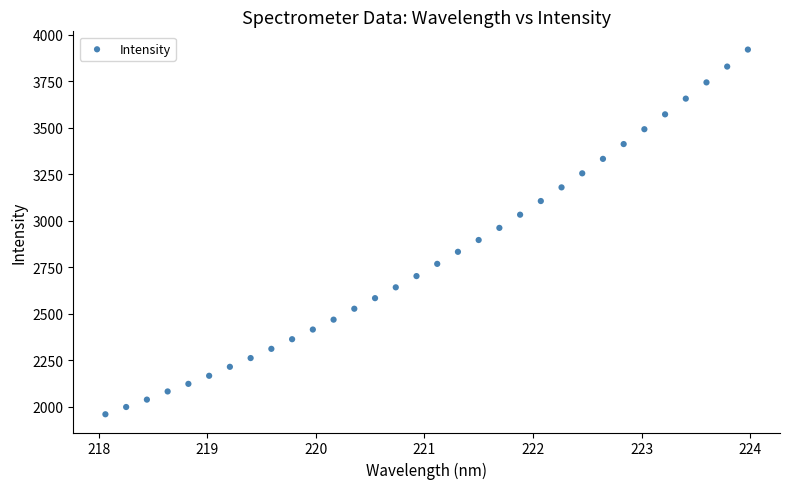

What is the range of X values (max minus min)?

5.9